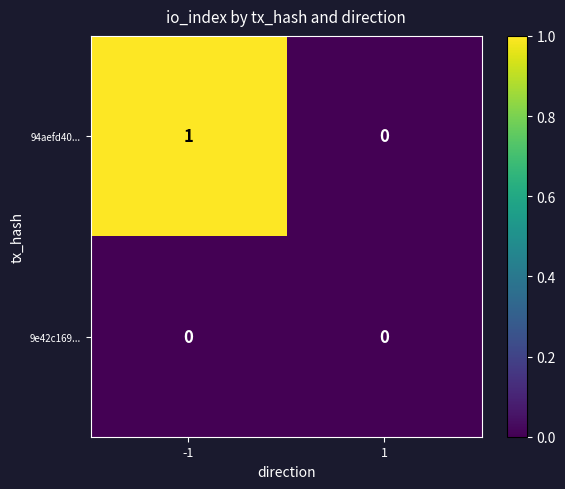

Rank the series by their average value, from highest to lowest.

94aefd40..., 9e42c169...